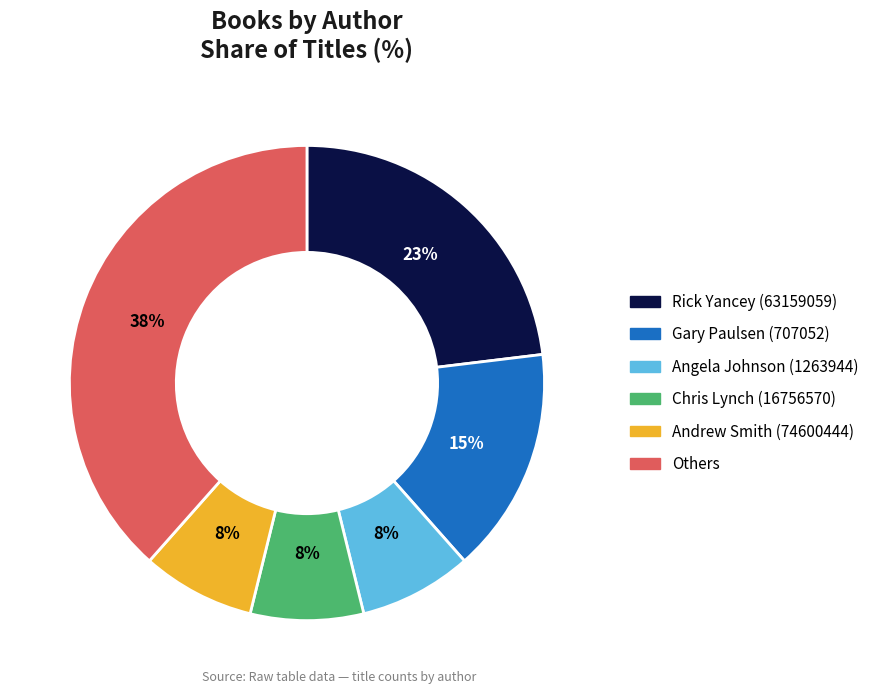

Between Chris Lynch (16756570) and Gary Paulsen (707052), which is larger?

Gary Paulsen (707052)